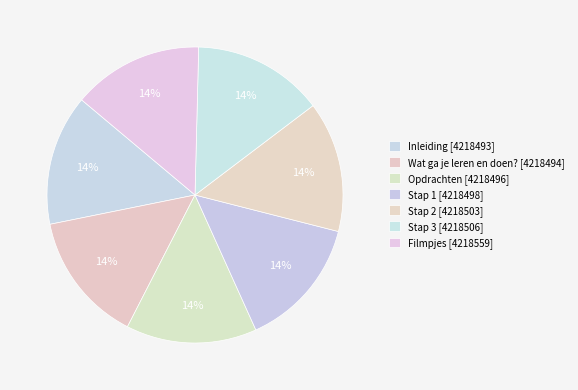

Between Stap 1 and Stap 2, which is larger?

Stap 2